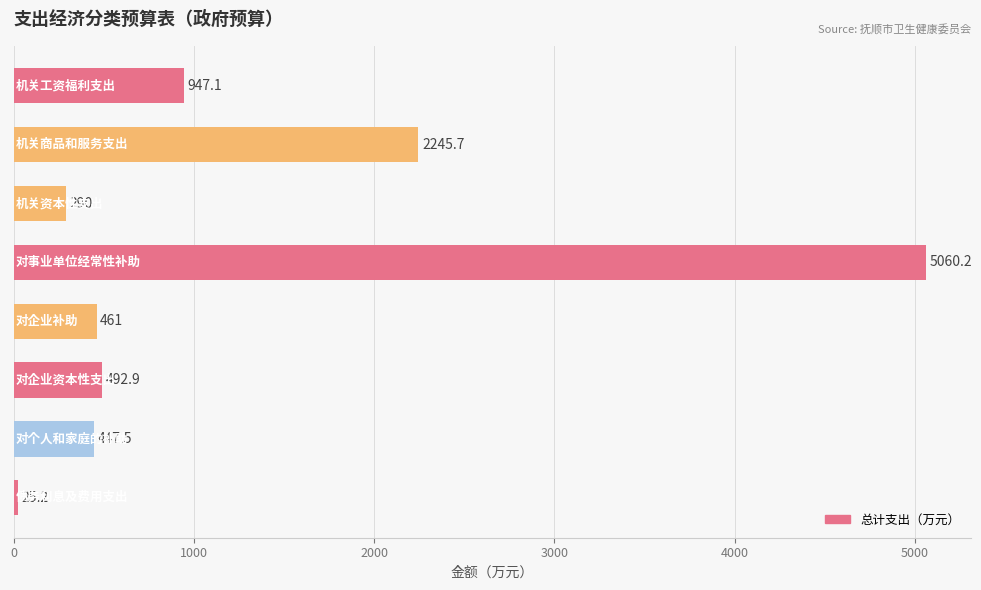

What is the value of the 3rd bar from the top?

290.0